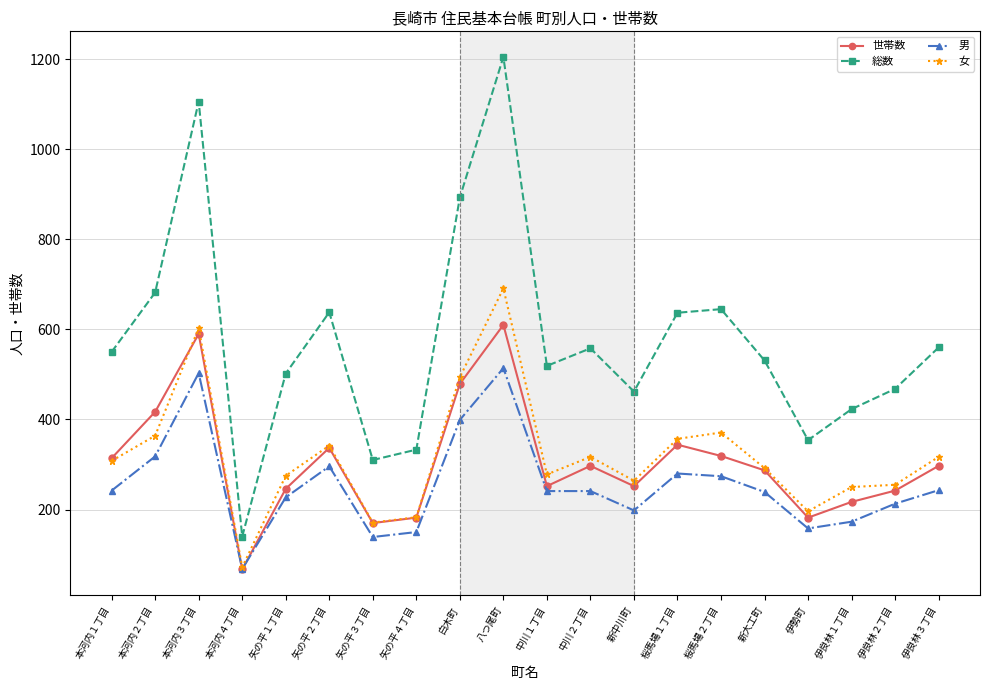

What are all the series names shown in the legend?

世帯数, 総数, 男, 女